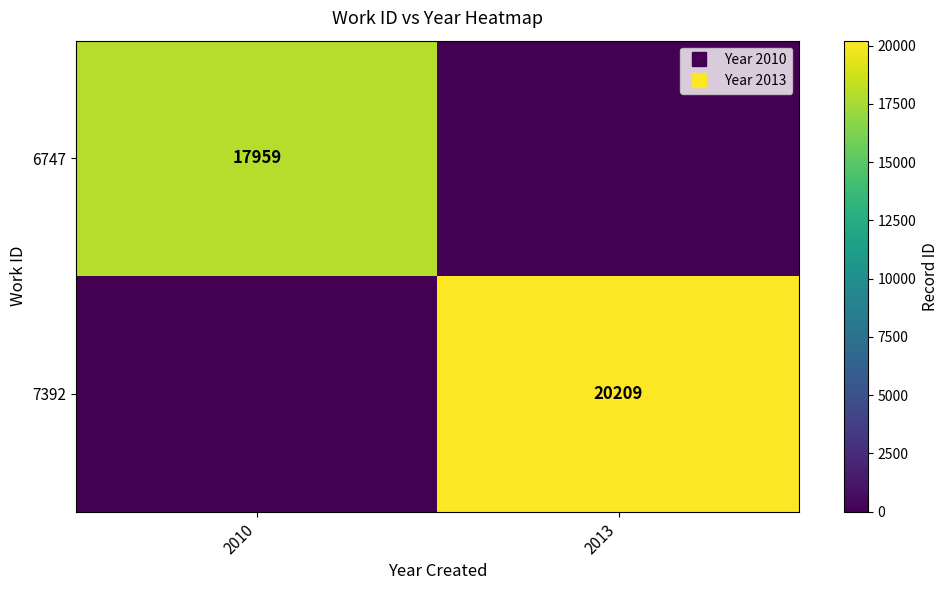

At how many categories does at least one series exceed 3816?

2